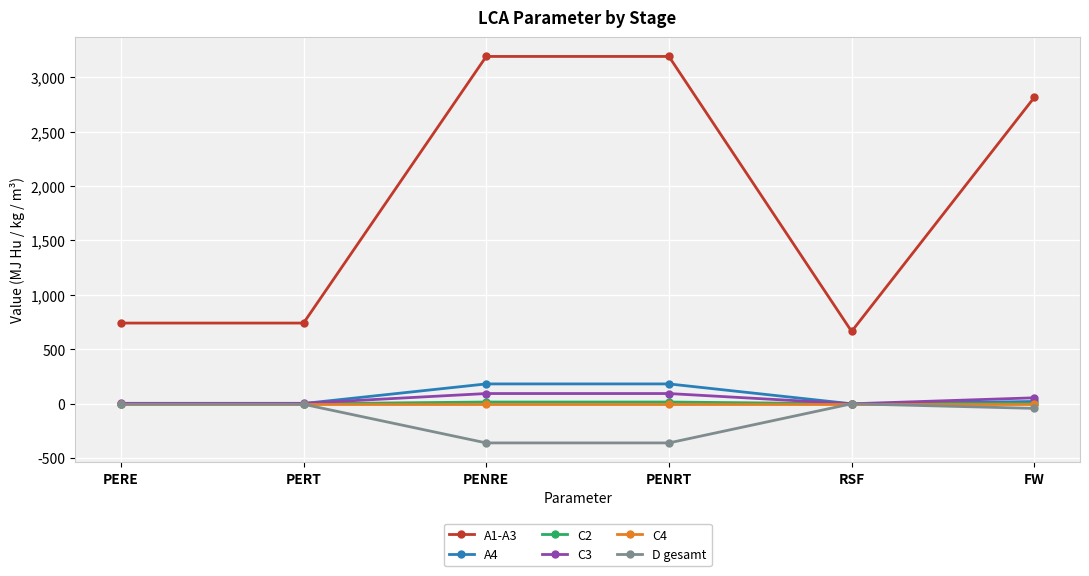

True or false: A1-A3 and D gesamt cross at least once.

False